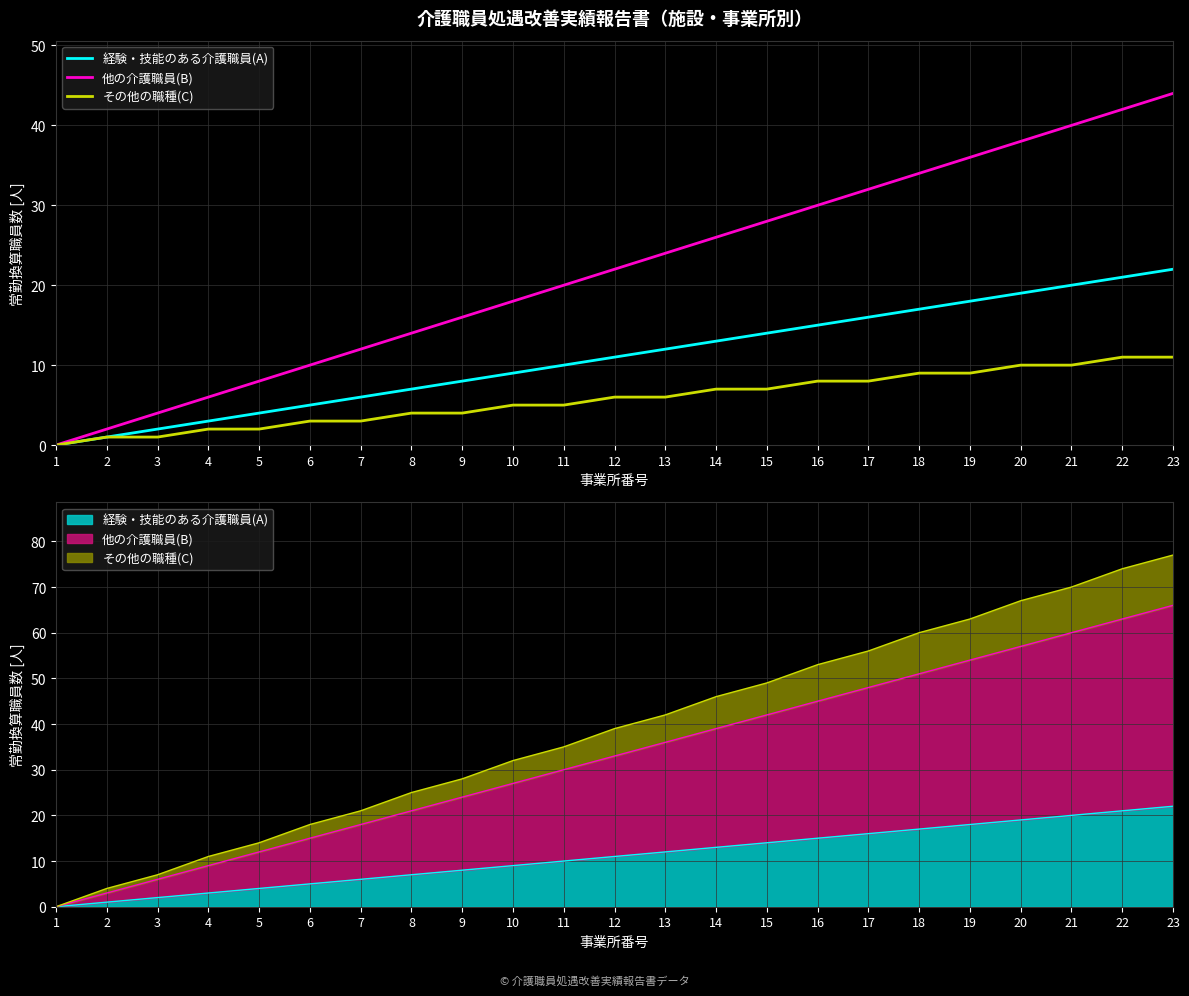

At which label is 他の介護職員(B) closest to 22?

12